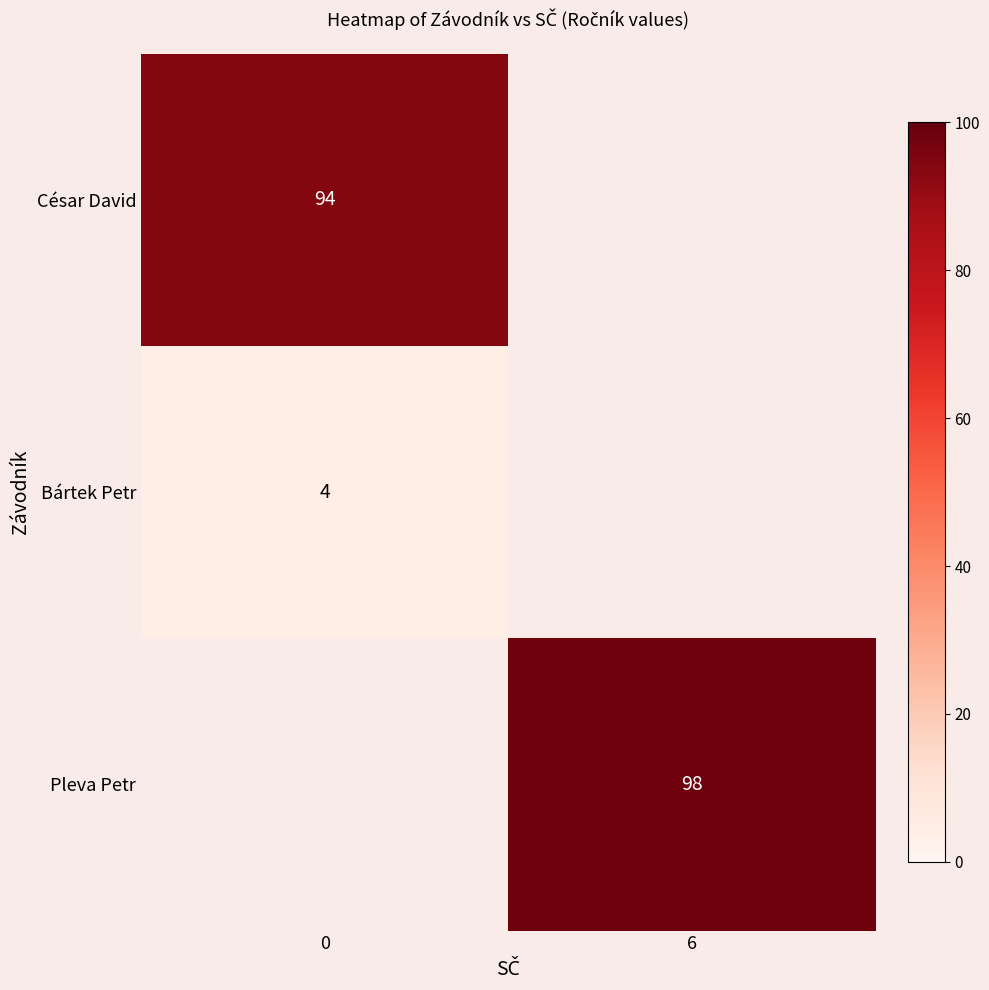

The value of Pleva Petr at 6 is 98. True or false?

True